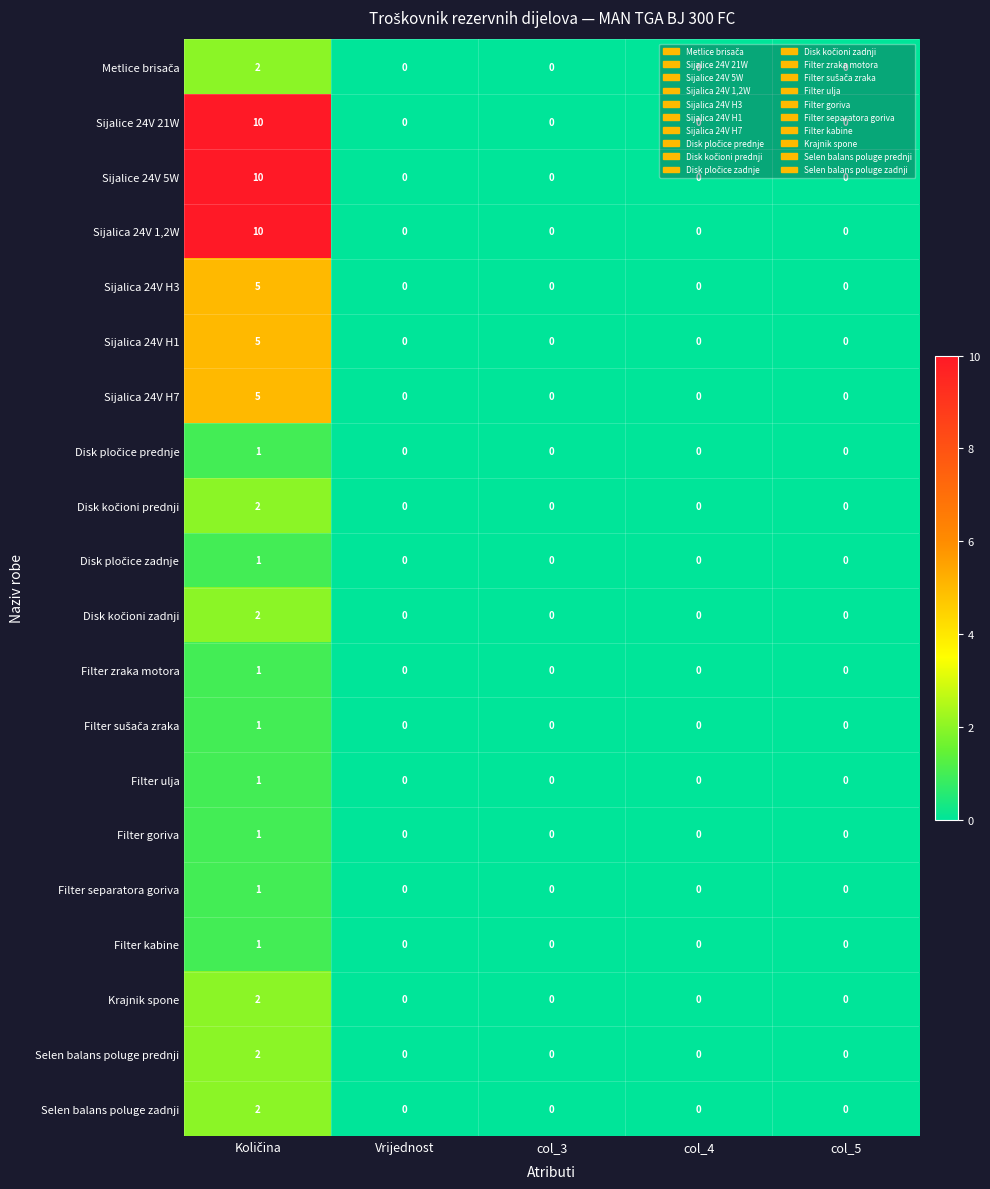

The Filter zraka motora series shows 0 at col_4. True or false?

True